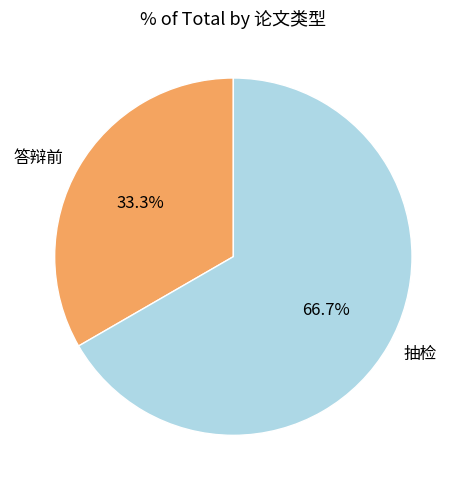

Rank the categories by value from highest to lowest.

抽检, 答辩前